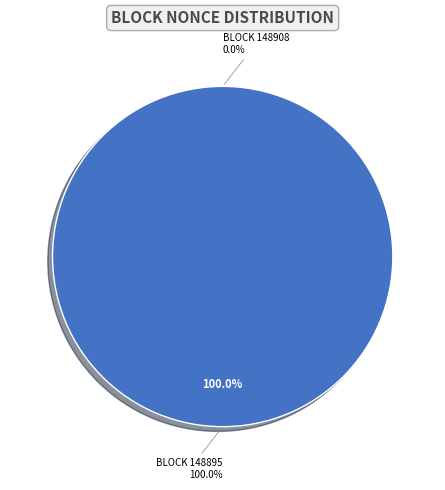

The 148908 slice represents 1% of the pie. True or false?

False